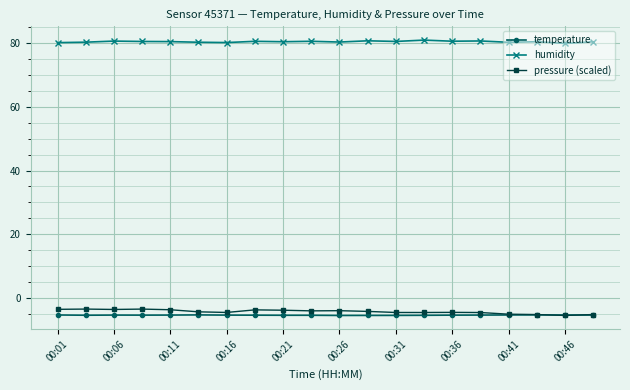

What is the minimum value for pressure (scaled)?

-5.4